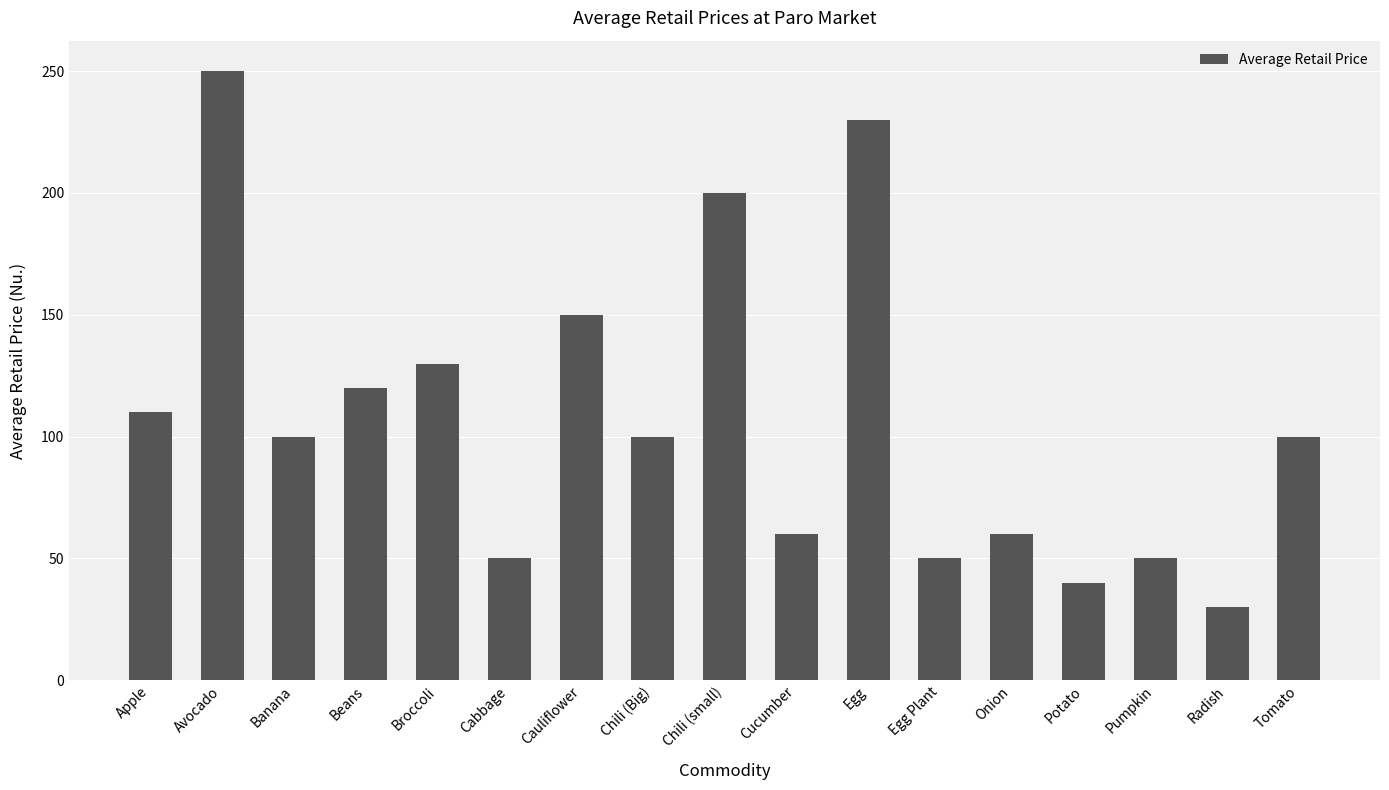

How many bars are there in total?

17